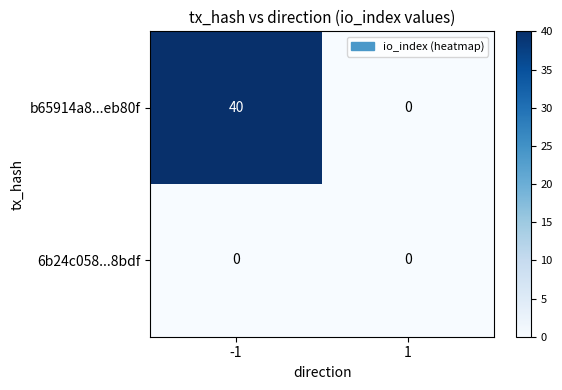

Which series changed the most between -1 and 1?

b65914a8...eb80f